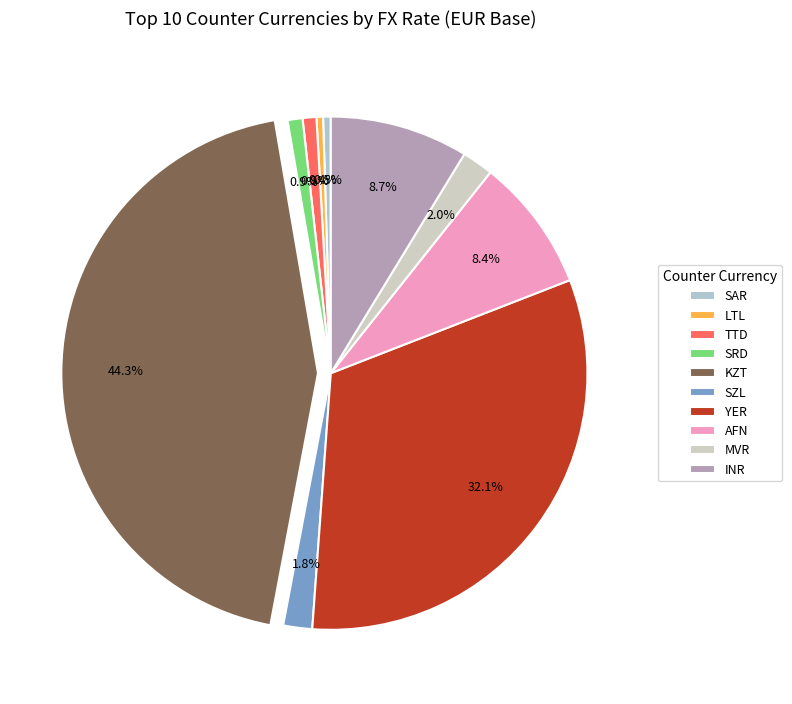

Rank the categories by value from lowest to highest.

LTL, SAR, TTD, SRD, SZL, MVR, AFN, INR, YER, KZT